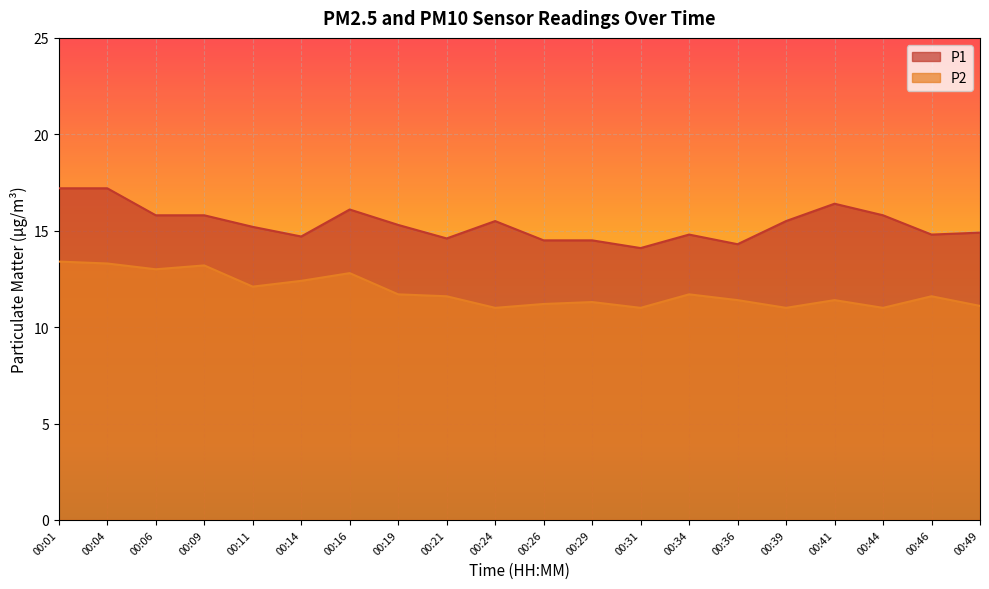

What is the value of the P1 point at the 11th from the left?

14.5